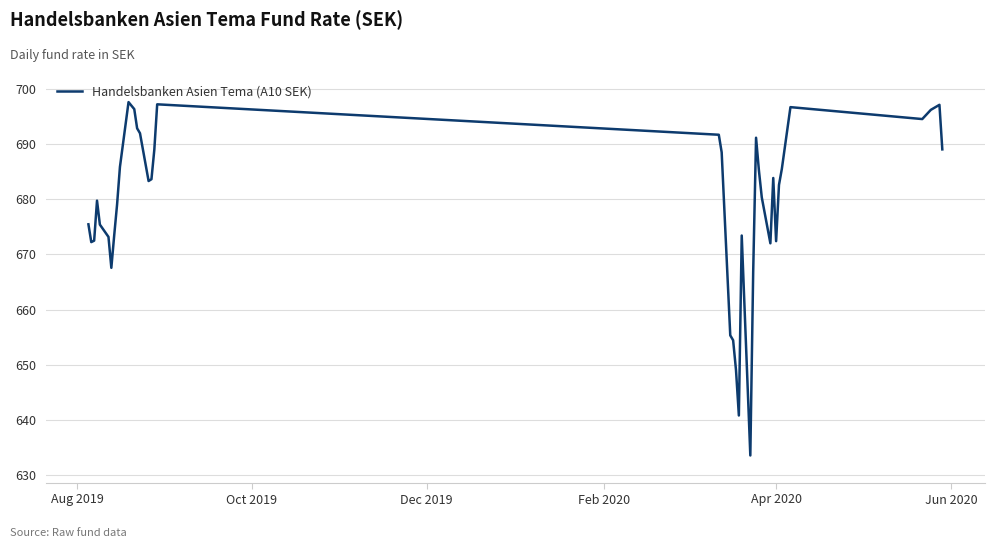

What is the maximum value shown in the chart?

697.6